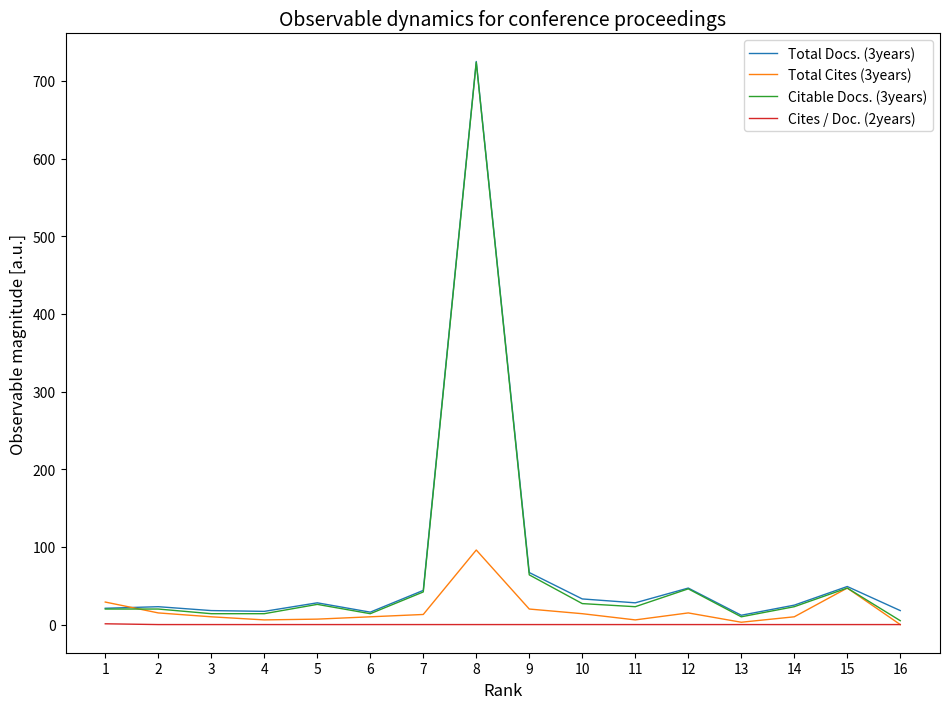

Is it true that Total Docs. (3years) equals 44 at 7?

True